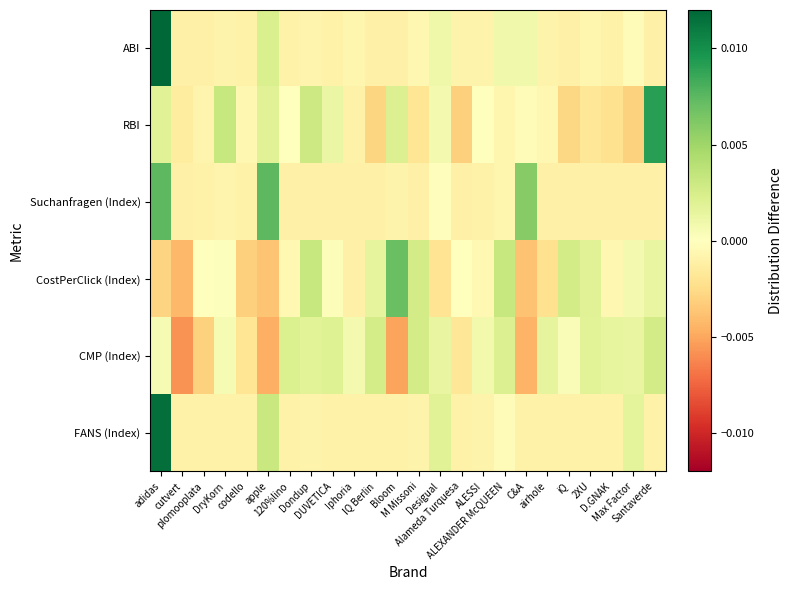

Reading right to left, list all the values displayed in this chart.

ABI: Santaverde=-0.0	Max Factor=-0.0	D.GNAK=-0.0	2XU=-0.0	iQ=-0.0	airhole=-0.0	C&A=0.0	ALEXANDER McQUEEN=0.0	ALESSI=-0.0	Alameda Turquesa=-0.0	Desigual=0.0	M Missoni=-0.0	Bloom=-0.0	IQ Berlin=-0.0	Iphoria=-0.0	DUVETICA=-0.0	Dondup=-0.0	120%lino=-0.0	apple=0.0	codello=-0.0	DryKorn=-0.0	plomooplata=-0.0	cutvert=-0.0	adidas=0.0
RBI: Santaverde=0.0	Max Factor=-0.0	D.GNAK=-0.0	2XU=-0.0	iQ=-0.0	airhole=-0.0	C&A=-0.0	ALEXANDER McQUEEN=-0.0	ALESSI=0.0	Alameda Turquesa=-0.0	Desigual=0.0	M Missoni=-0.0	Bloom=0.0	IQ Berlin=-0.0	Iphoria=-0.0	DUVETICA=0.0	Dondup=0.0	120%lino=0.0	apple=0.0	codello=-0.0	DryKorn=0.0	plomooplata=-0.0	cutvert=-0.0	adidas=0.0
Suchanfragen (Index): Santaverde=-0.0	Max Factor=-0.0	D.GNAK=-0.0	2XU=-0.0	iQ=-0.0	airhole=-0.0	C&A=0.0	ALEXANDER McQUEEN=-0.0	ALESSI=-0.0	Alameda Turquesa=-0.0	Desigual=-0.0	M Missoni=-0.0	Bloom=-0.0	IQ Berlin=-0.0	Iphoria=-0.0	DUVETICA=-0.0	Dondup=-0.0	120%lino=-0.0	apple=0.0	codello=-0.0	DryKorn=-0.0	plomooplata=-0.0	cutvert=-0.0	adidas=0.0
CostPerClick (Index): Santaverde=0.0	Max Factor=0.0	D.GNAK=-0.0	2XU=0.0	iQ=0.0	airhole=-0.0	C&A=-0.0	ALEXANDER McQUEEN=0.0	ALESSI=-0.0	Alameda Turquesa=0.0	Desigual=-0.0	M Missoni=0.0	Bloom=0.0	IQ Berlin=0.0	Iphoria=-0.0	DUVETICA=0.0	Dondup=0.0	120%lino=-0.0	apple=-0.0	codello=-0.0	DryKorn=0.0	plomooplata=0.0	cutvert=-0.0	adidas=-0.0
CMP (Index): Santaverde=0.0	Max Factor=0.0	D.GNAK=0.0	2XU=0.0	iQ=0.0	airhole=0.0	C&A=-0.0	ALEXANDER McQUEEN=0.0	ALESSI=0.0	Alameda Turquesa=-0.0	Desigual=0.0	M Missoni=0.0	Bloom=-0.0	IQ Berlin=0.0	Iphoria=0.0	DUVETICA=0.0	Dondup=0.0	120%lino=0.0	apple=-0.0	codello=-0.0	DryKorn=0.0	plomooplata=-0.0	cutvert=-0.0	adidas=0.0
FANS (Index): Santaverde=-0.0	Max Factor=0.0	D.GNAK=-0.0	2XU=-0.0	iQ=-0.0	airhole=-0.0	C&A=-0.0	ALEXANDER McQUEEN=-0.0	ALESSI=-0.0	Alameda Turquesa=-0.0	Desigual=0.0	M Missoni=-0.0	Bloom=-0.0	IQ Berlin=-0.0	Iphoria=-0.0	DUVETICA=-0.0	Dondup=-0.0	120%lino=-0.0	apple=0.0	codello=-0.0	DryKorn=-0.0	plomooplata=-0.0	cutvert=-0.0	adidas=0.0